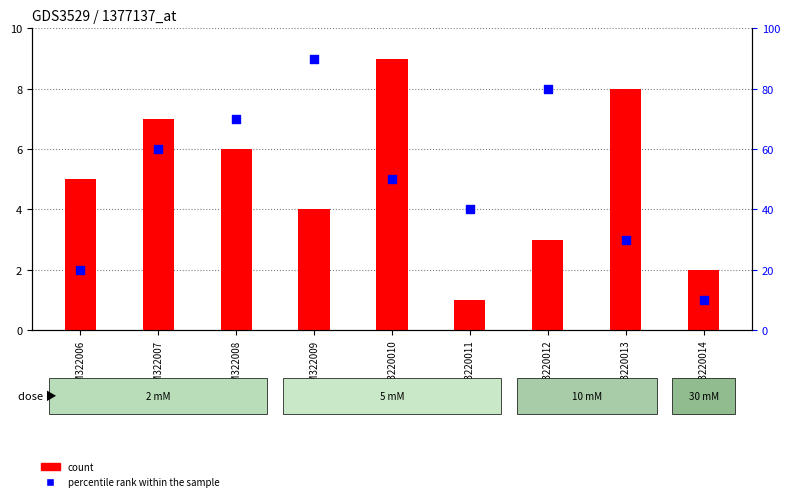

Is the value of count at GSM3220011 greater than the value of percentile rank within the sample at GSM322006?

No